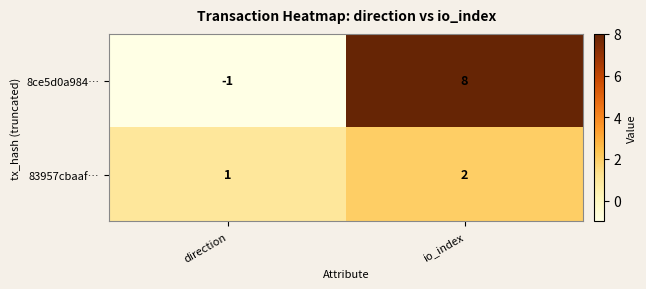

Is it true that 83957cbaaf… equals 1 at direction?

True